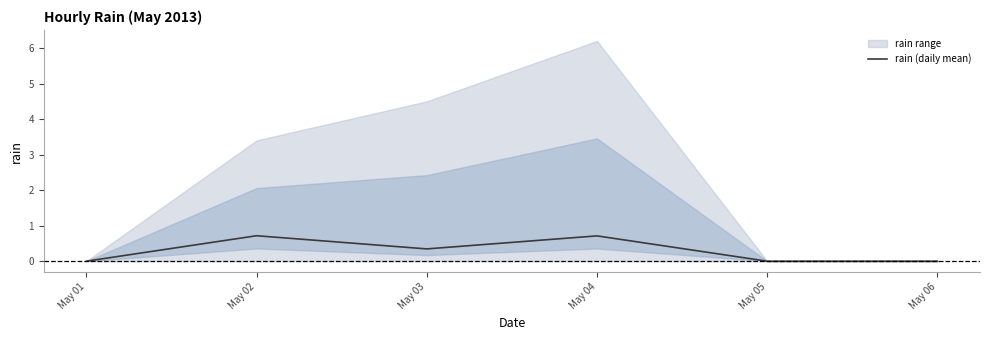

List the labels in order of value, smallest first.

May 01, May 05, May 06, May 03, May 04, May 02